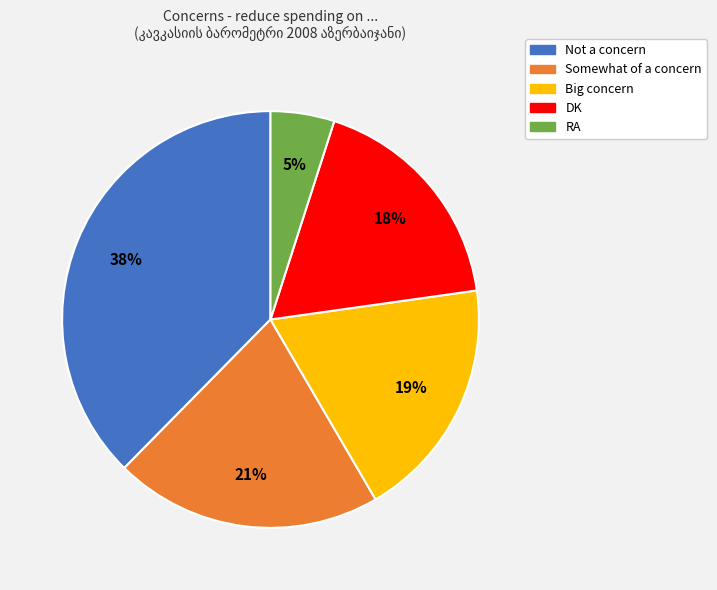

How many segments does this pie chart have?

5